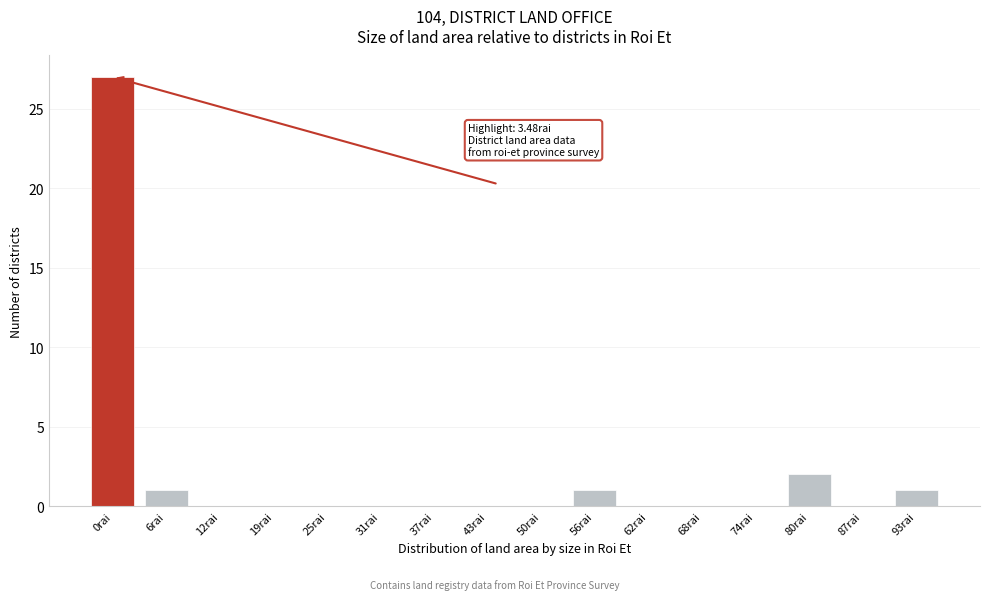

Reading left to right, transcribe all the data shown in this chart.

0rai=27	6rai=1	12rai=0	19rai=0	25rai=0	31rai=0	37rai=0	43rai=0	50rai=0	56rai=1	62rai=0	68rai=0	74rai=0	80rai=2	87rai=0	93rai=1